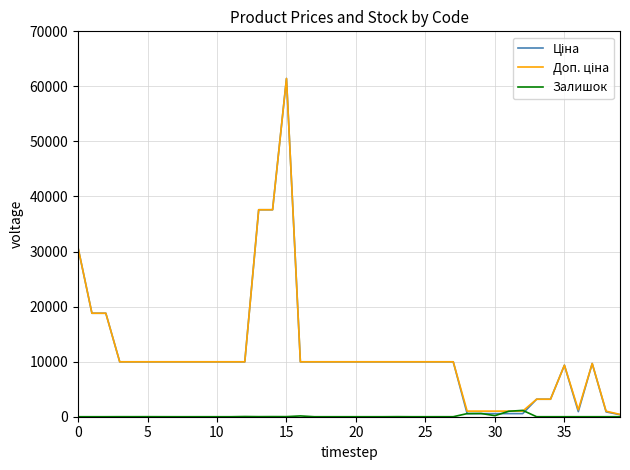

What is the greatest value displayed?

61434.3